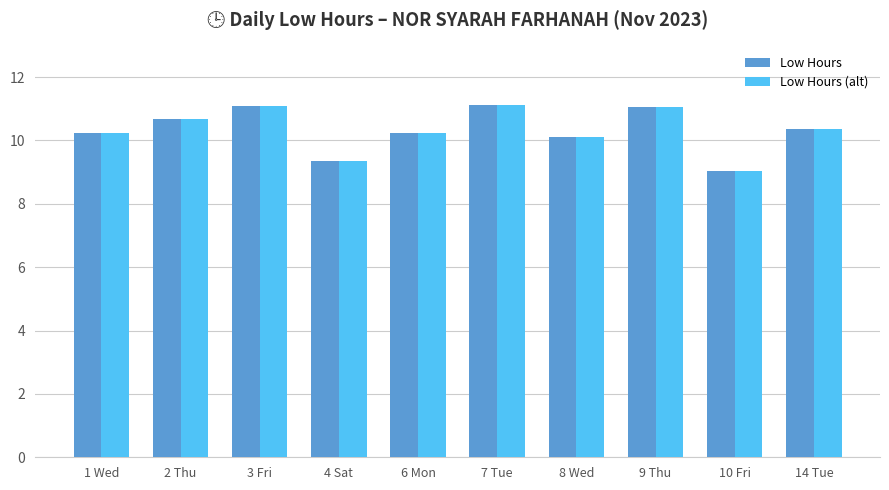

The Low Hours series shows 19.1 at 3 Fri. True or false?

False